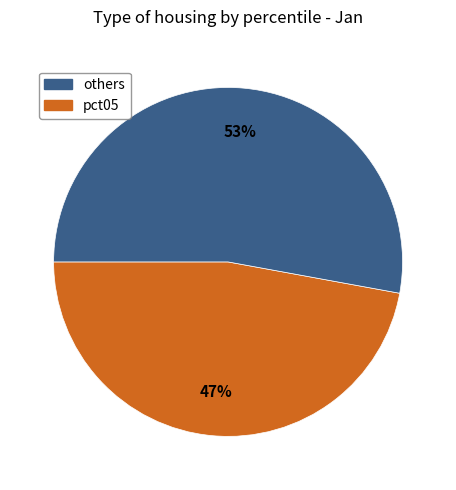

How many slices are in this pie chart?

2